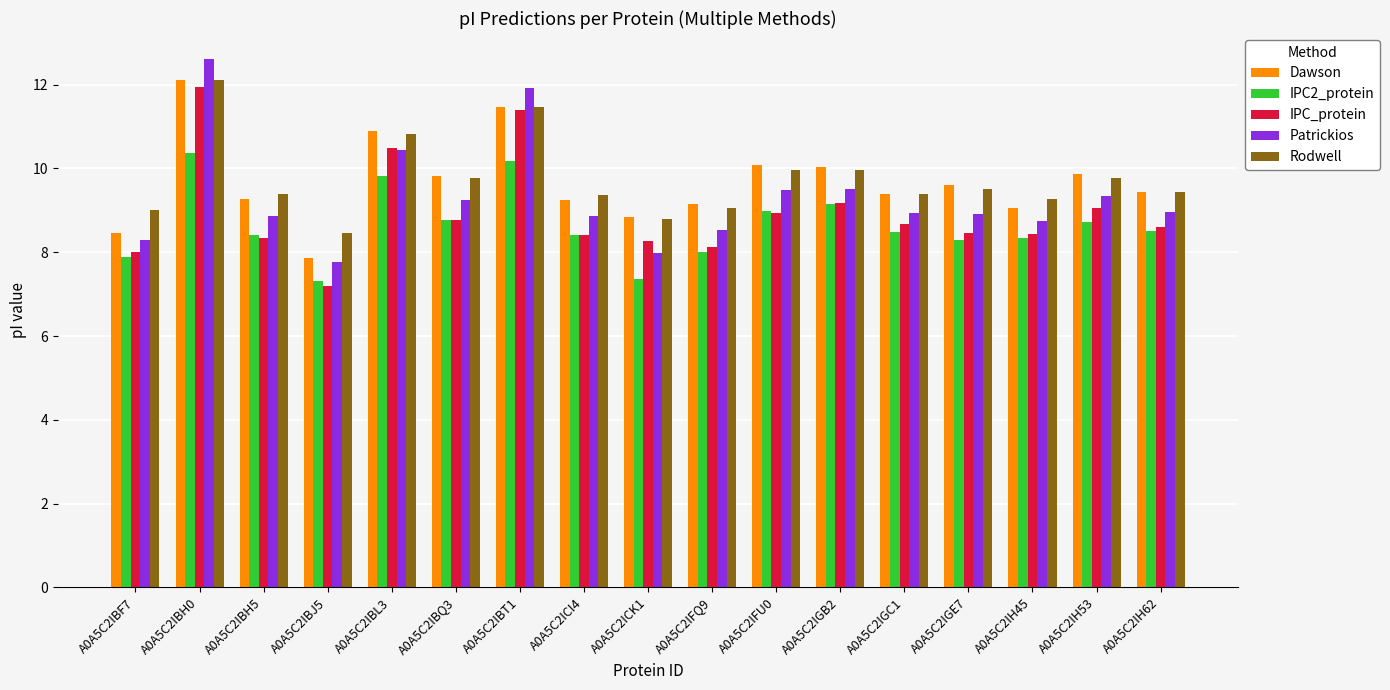

What position from the left is A0A5C2IBF7?

1